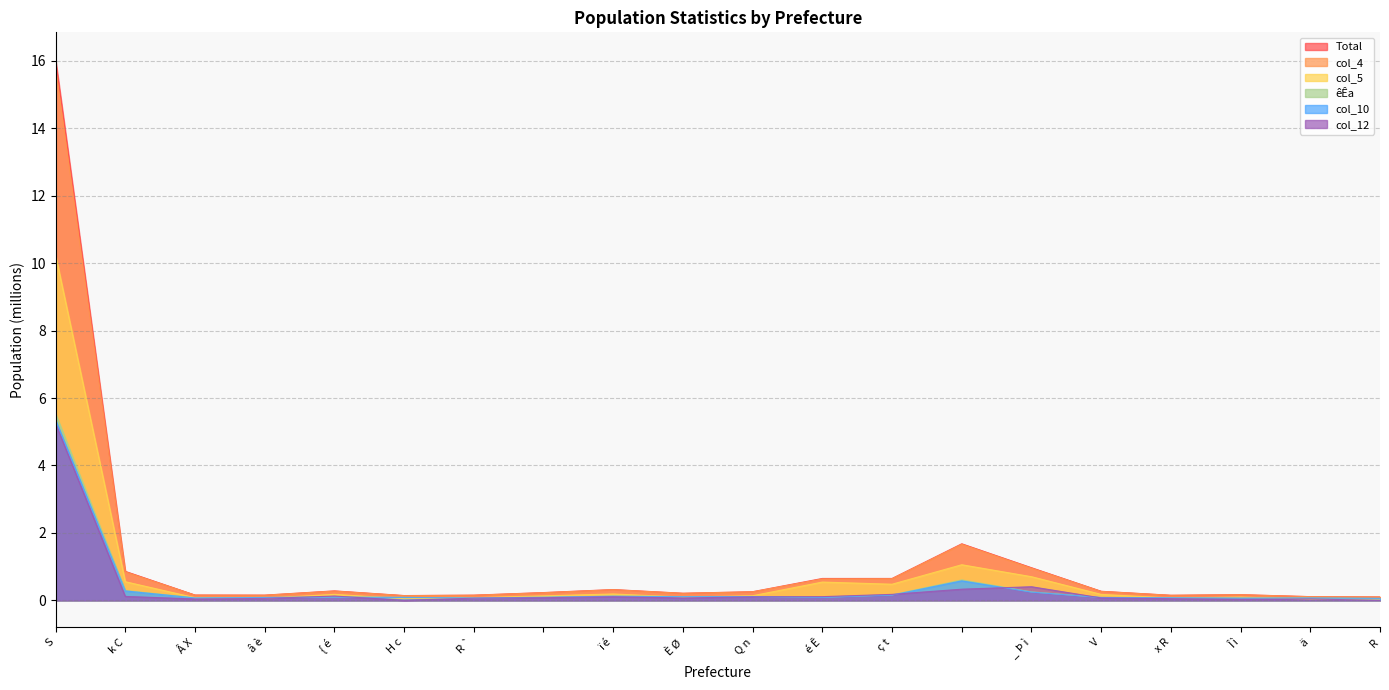

How many lines are shown in the chart?

6